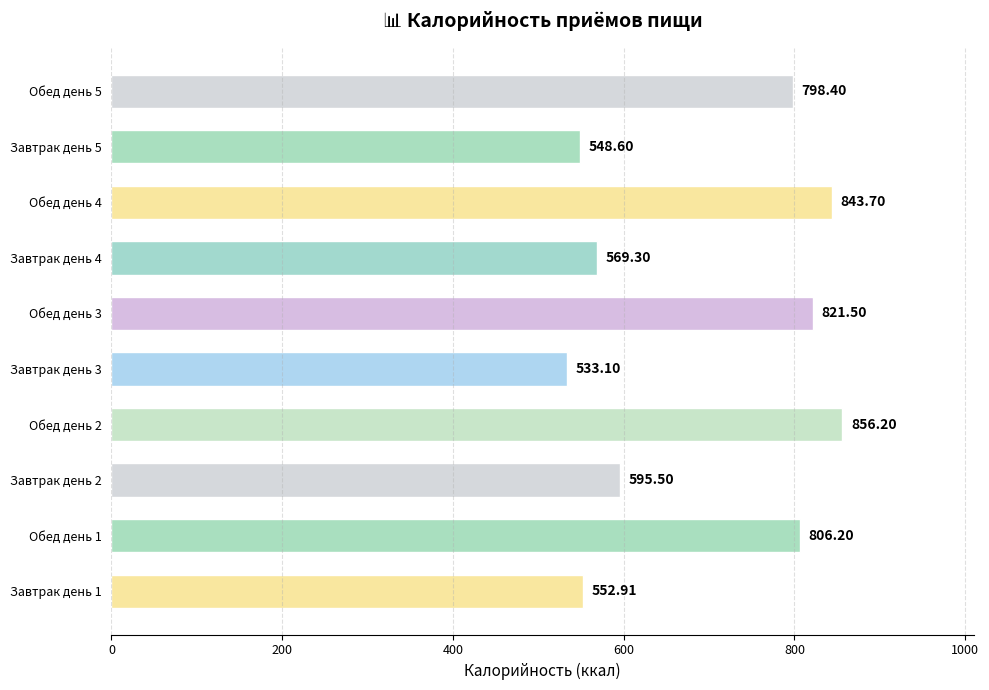

Rank the categories by value from highest to lowest.

Обед день 2, Обед день 4, Обед день 3, Обед день 1, Обед день 5, Завтрак день 2, Завтрак день 4, Завтрак день 1, Завтрак день 5, Завтрак день 3